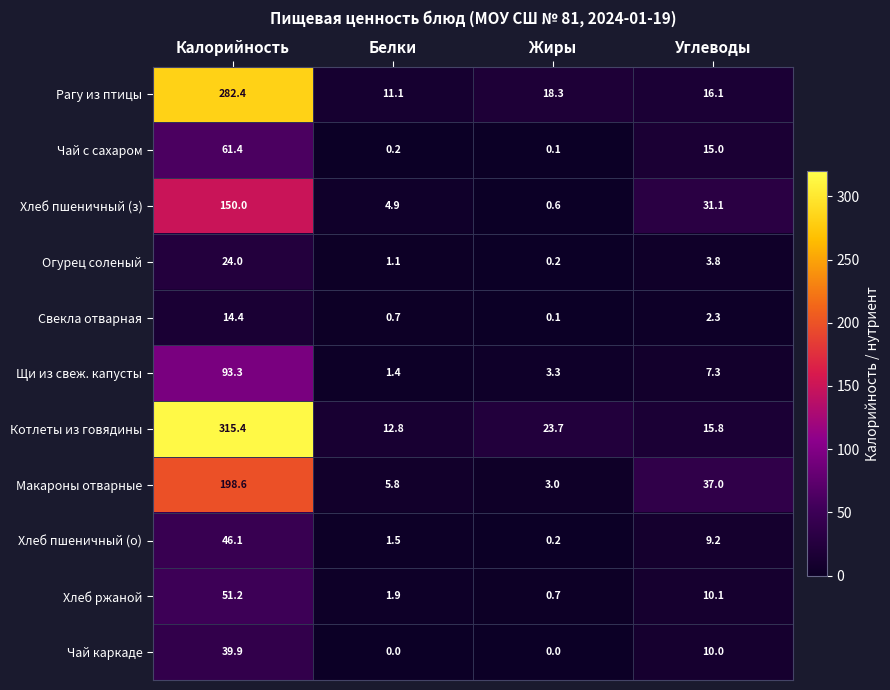

What value does the Котлеты из говядины series have at Калорийность?

315.4